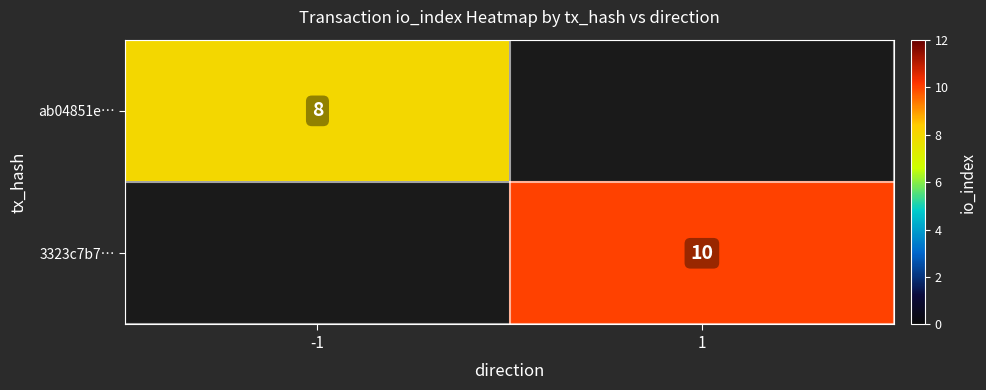

How many series are shown in this chart?

2